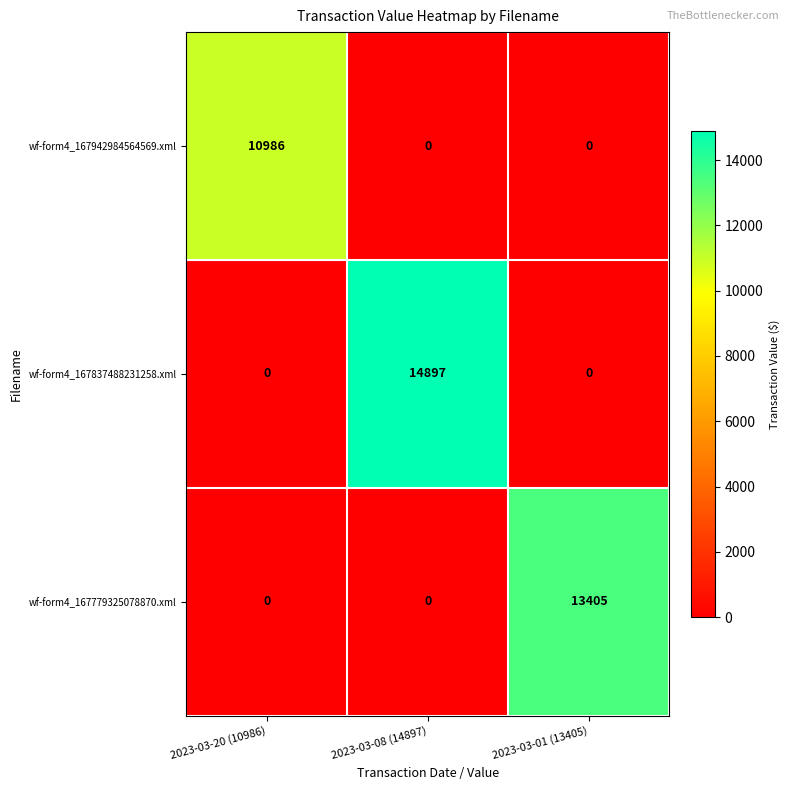

What is the average value of the wf-form4_167837488231258.xml series?

4966